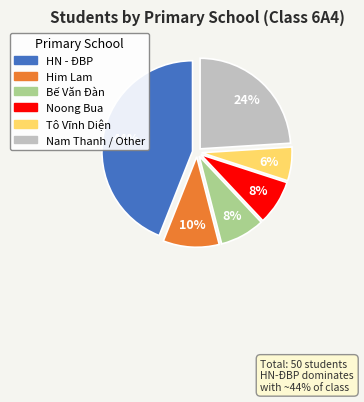

Does Nam Thanh / Other account for over 50% of the chart?

No